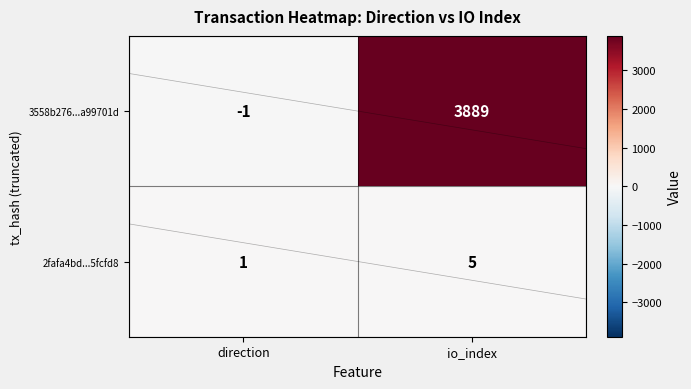

What is the sum of the 3558b276...a99701d values at io_index and direction?

3888